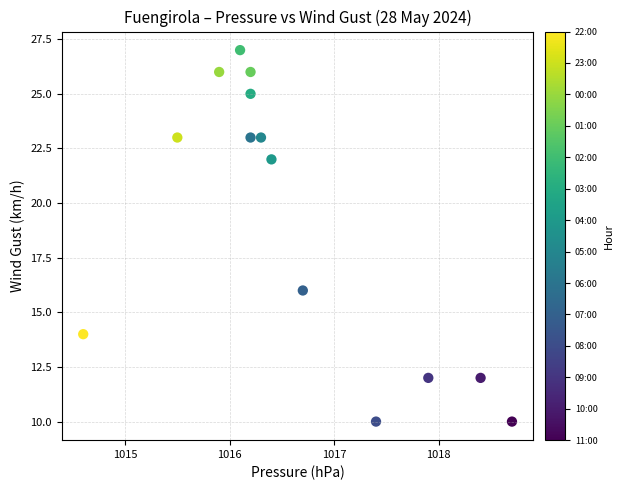

What is the range of Y values (max minus min)?

17